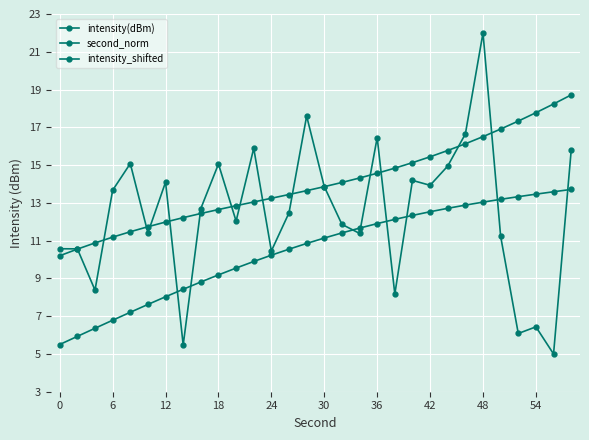

Which series has the widest spread of values?

intensity(dBm)